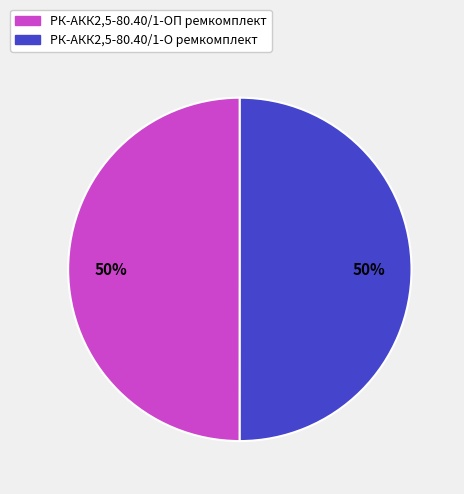

What is the ratio of the value at РК-АКК2,5-80.40/1-О ремкомплект to the value at РК-АКК2,5-80.40/1-ОП ремкомплект?

1.0